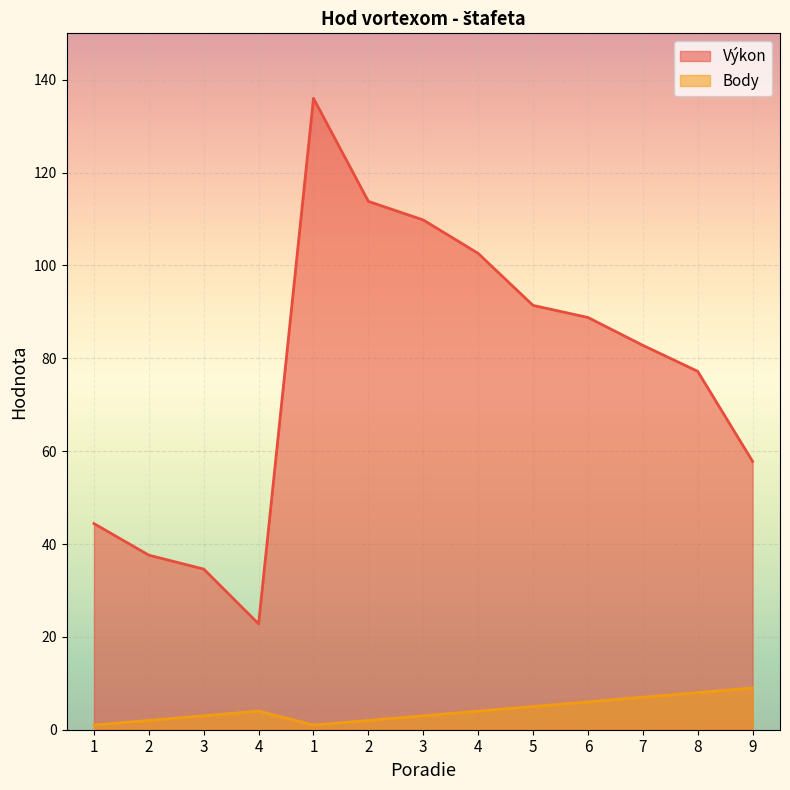

Reading left to right, list all the values displayed in this chart.

Výkon: 44.4	37.6	34.6	22.8	136.0	113.8	109.8	102.6	91.4	88.8	82.8	77.2	57.8
Body: 1.0	2.0	3.0	4.0	1.0	2.0	3.0	4.0	5.0	6.0	7.0	8.0	9.0